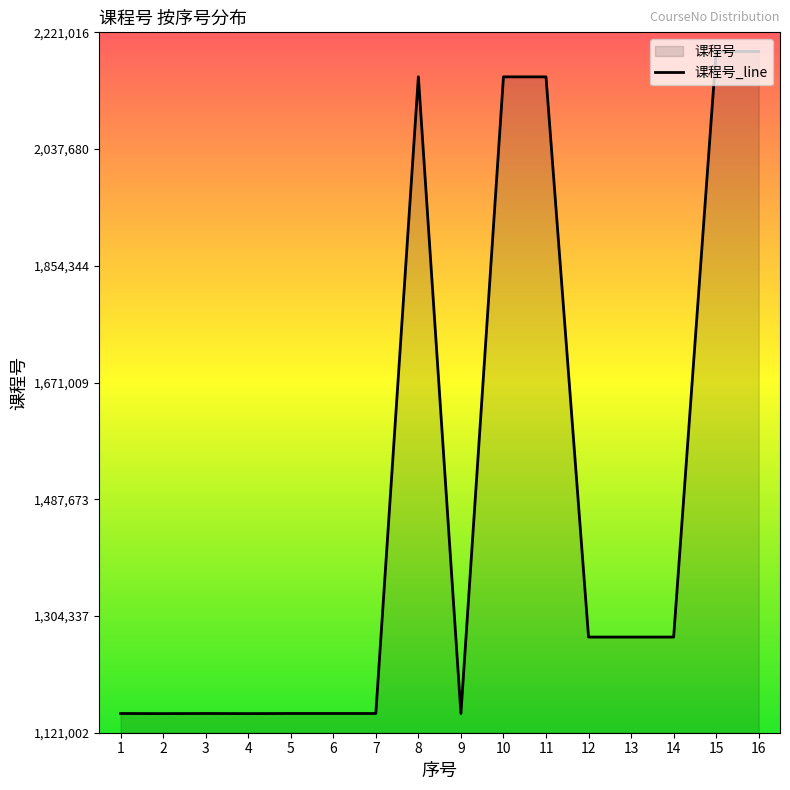

Which category has the lowest value across all series?

2